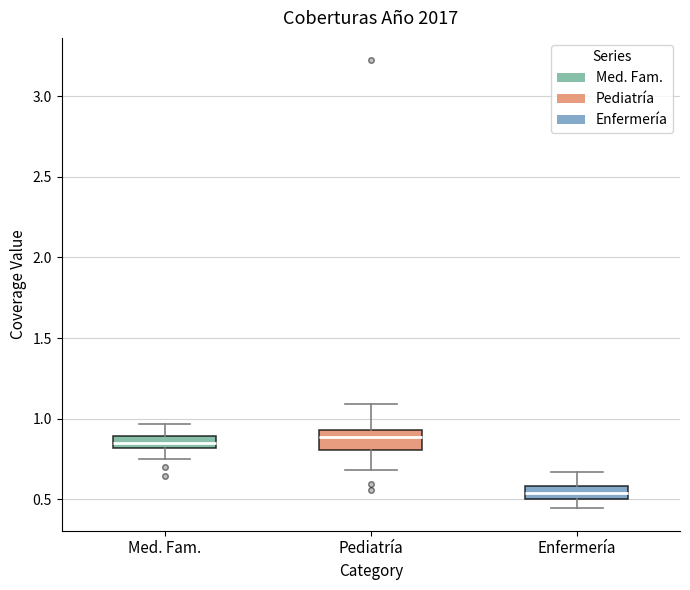

Where does the lower whisker of the box for Pediatría end on the y-axis? The values are not printed on the chart, so give them approximately, as read against the axis.

0.70